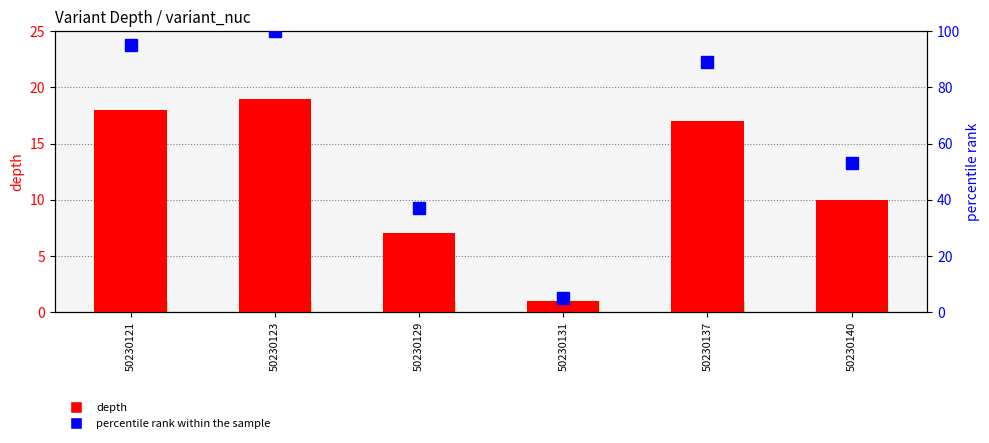

Is it true that percentile rank within the sample equals 175 at 50230123?

False